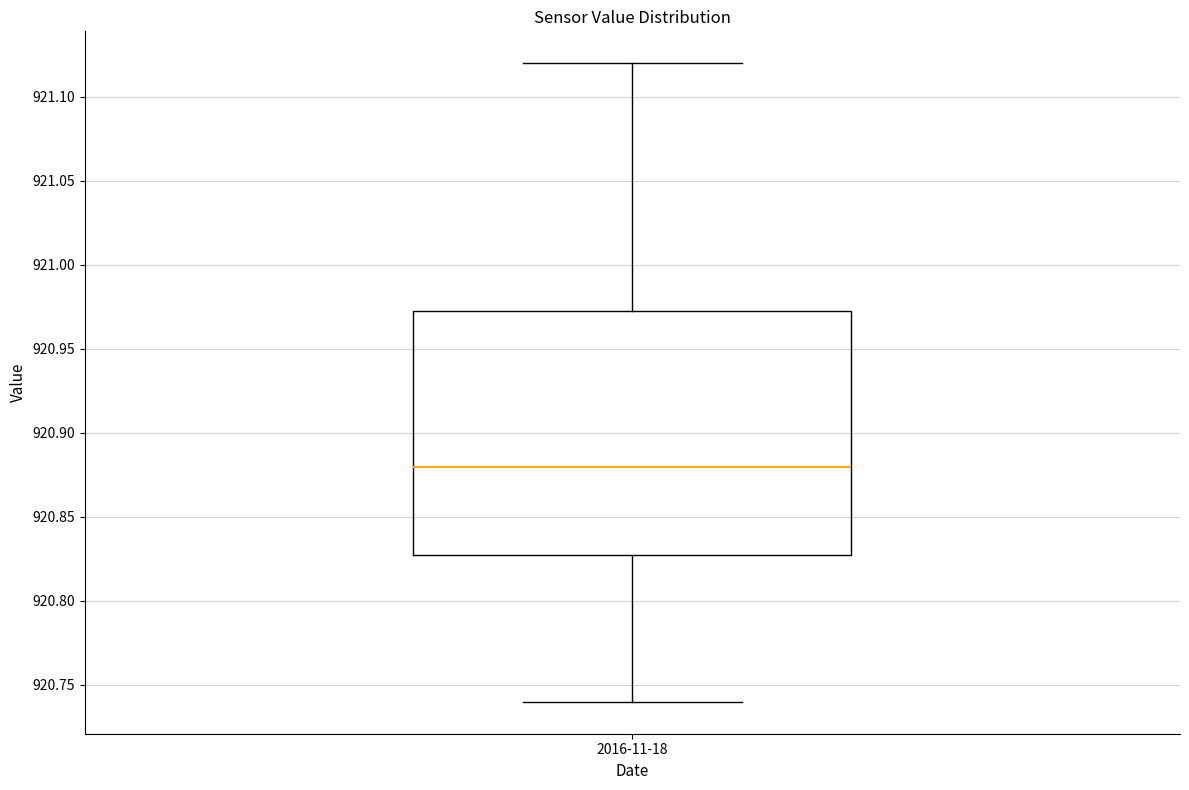

Where does the median line of the box for 2016-11-18 sit on the y-axis? The values are not printed on the chart, so give them approximately, as read against the axis.

920.880